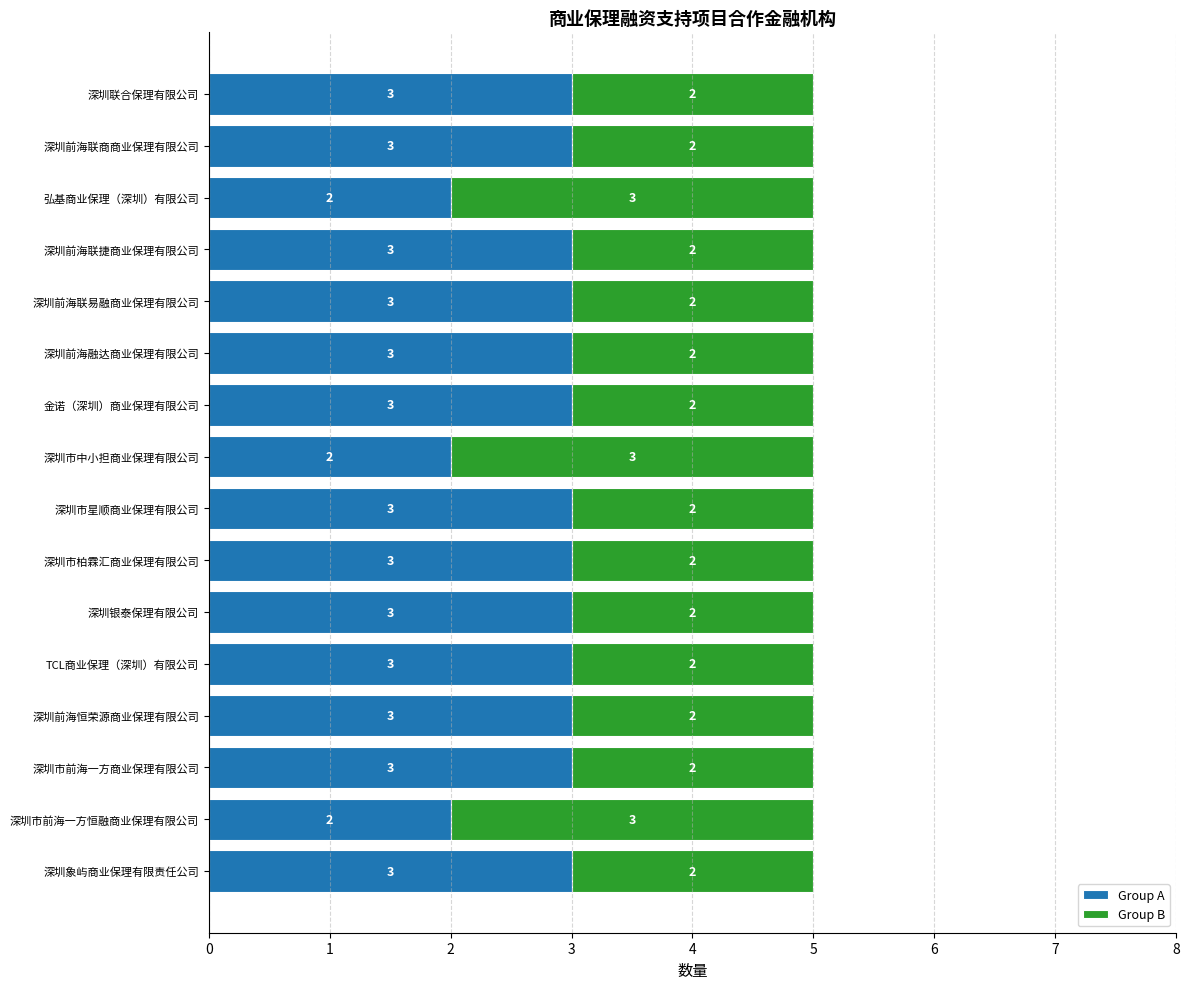

What is the total value across all series at 深圳联合保理有限公司?

5